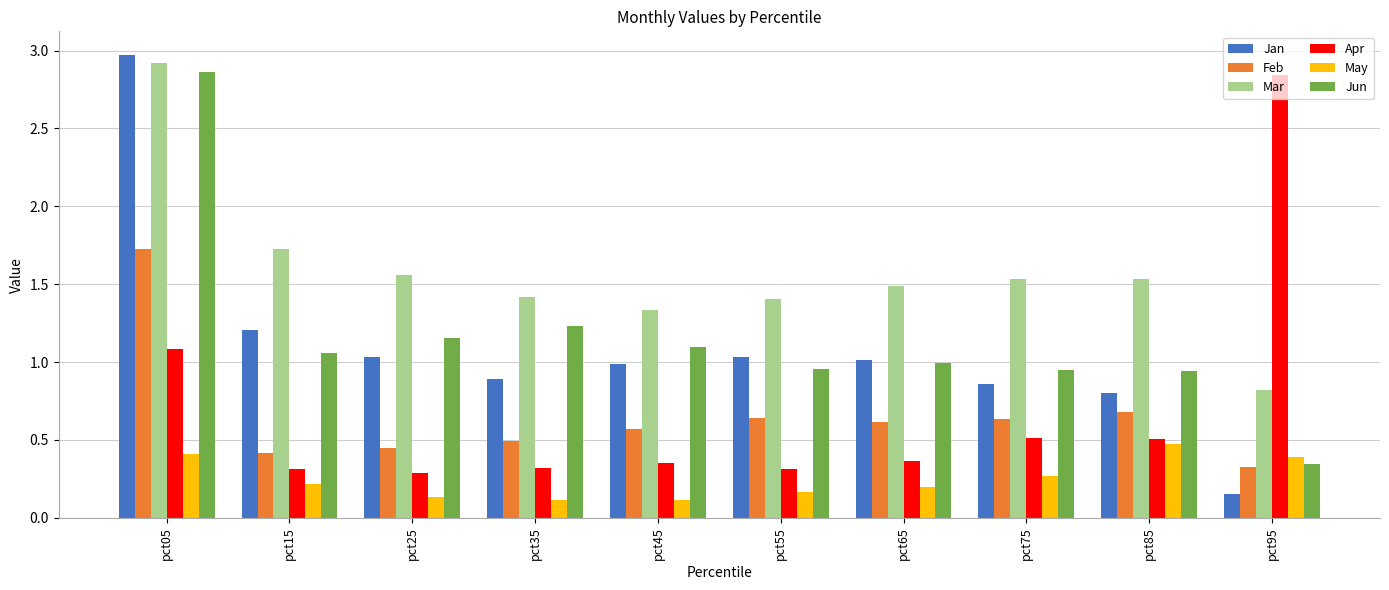

True or false: Jan has a value of 0.4 at pct35.

False